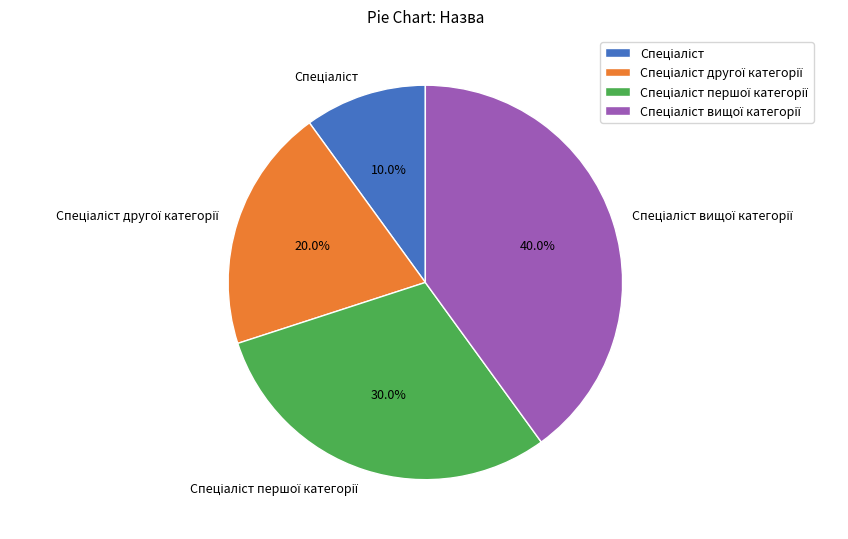

Does any single category account for the majority?

No